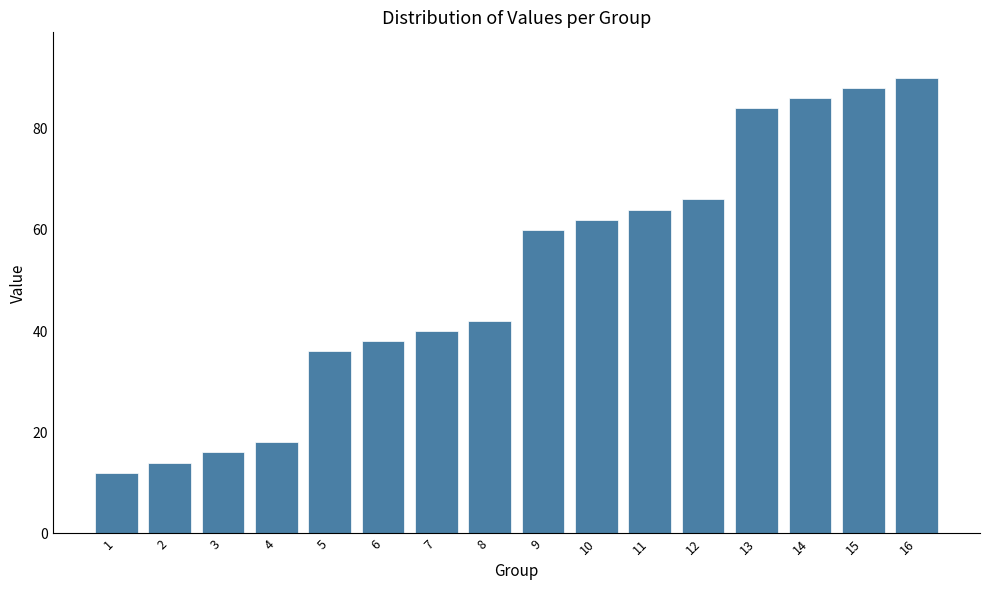

Approximately how many times larger is the value at 15 compared to 6?

2.3